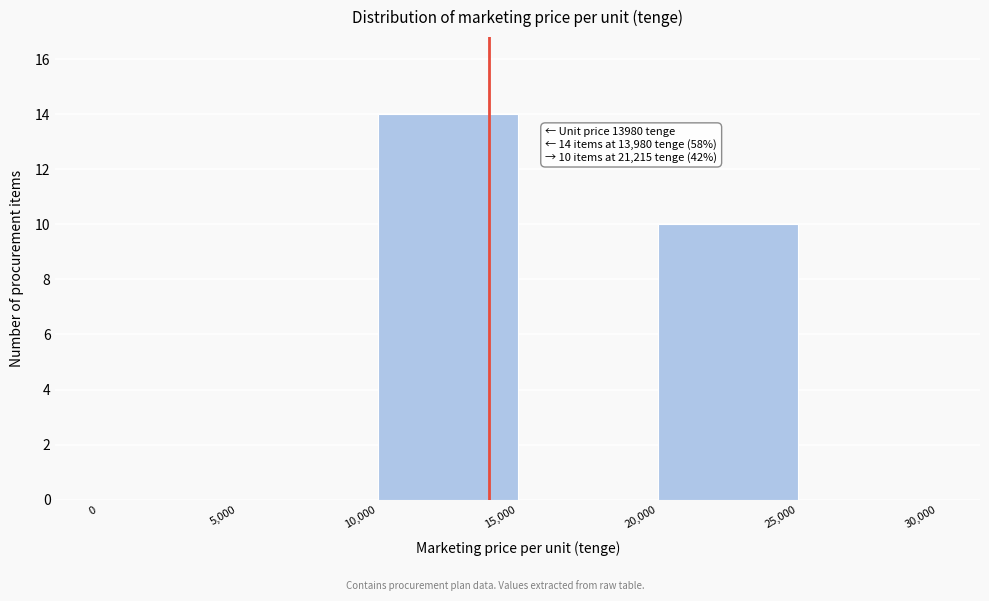

Which range on the x-axis has the tallest bar?

10,000 to 15,000